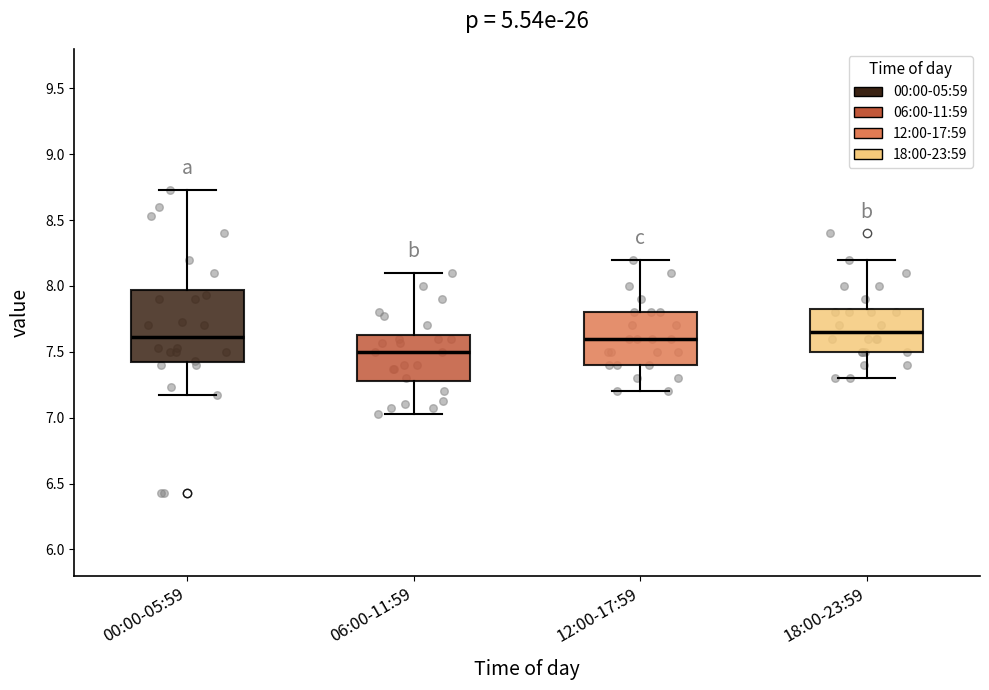

Which box is the tallest, from its lower edge to its upper edge?

00:00-05:59